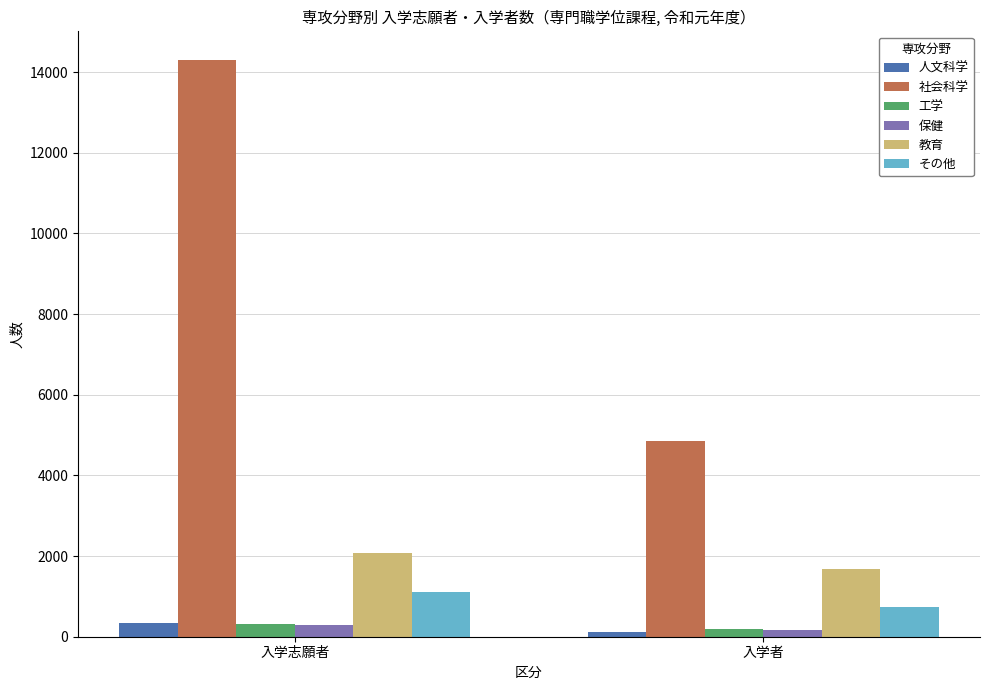

The value of 保健 at 入学志願者 is 302. True or false?

True